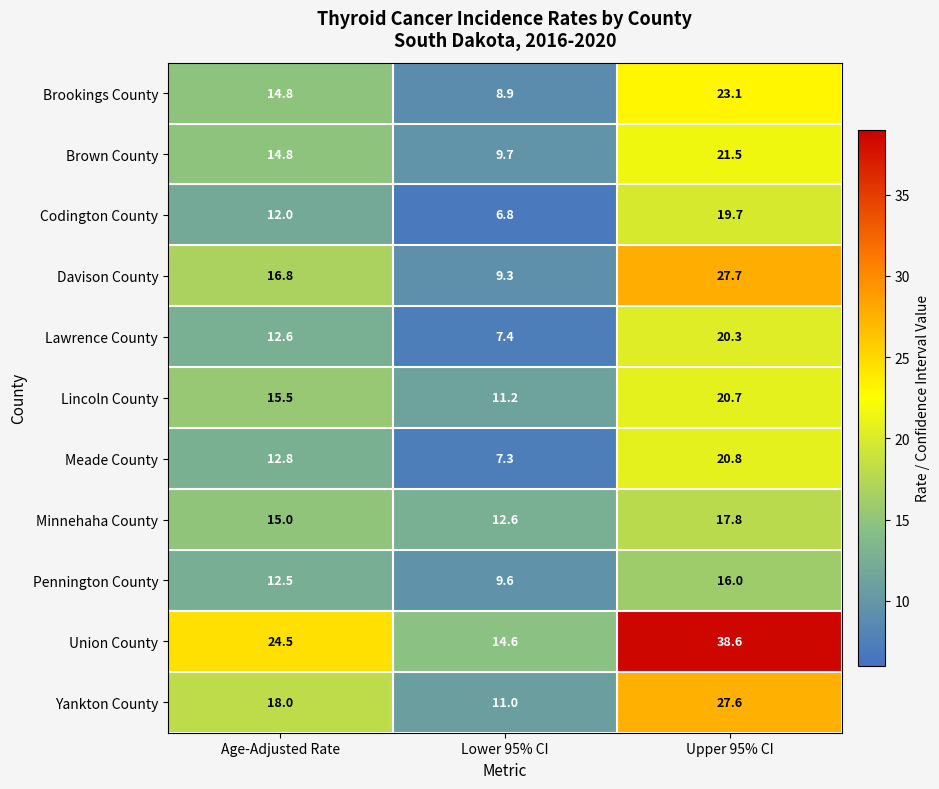

At which category is the sum across all series the highest?

Upper 95% CI